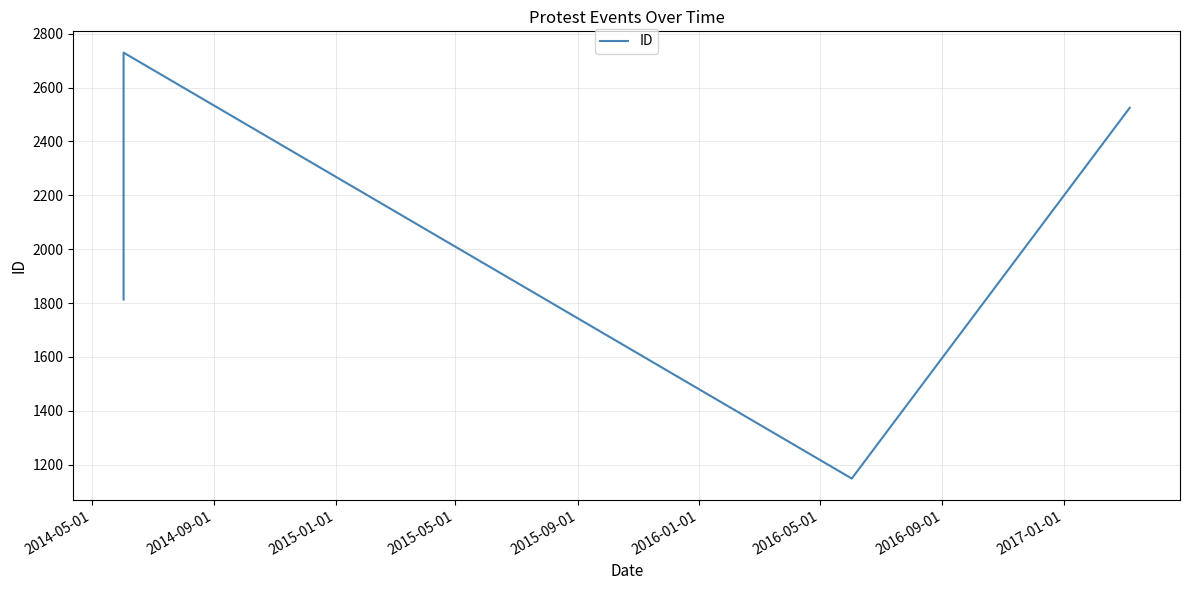

Count the number of values greater than 2525.

1